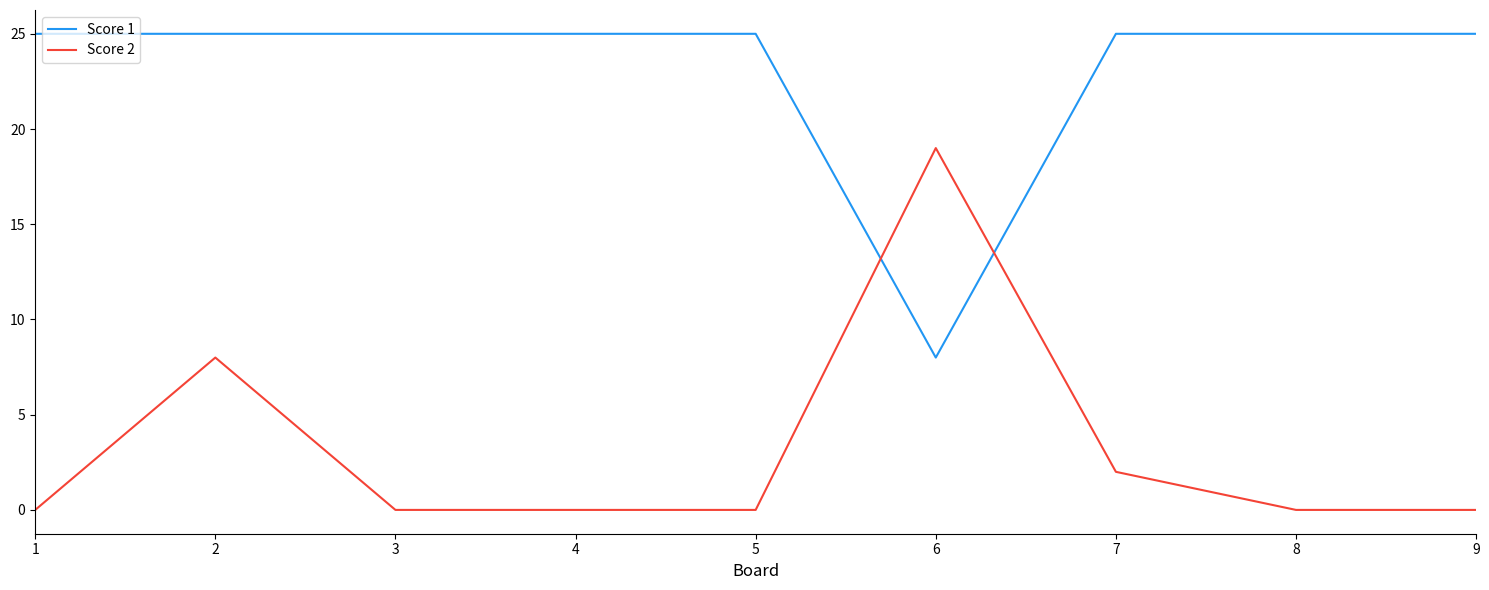

What is the maximum value for Score 1?

25